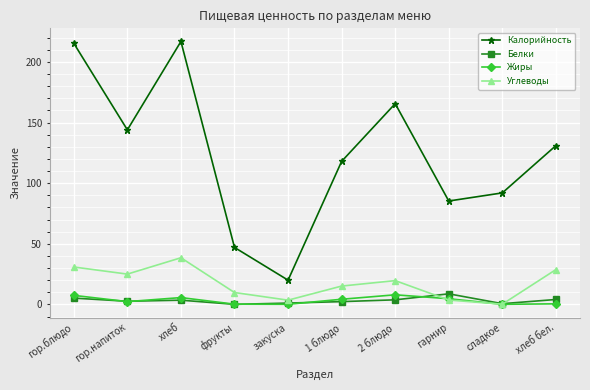

In Жиры, how many points are lower than both neighbors (excluding endpoints)?

3